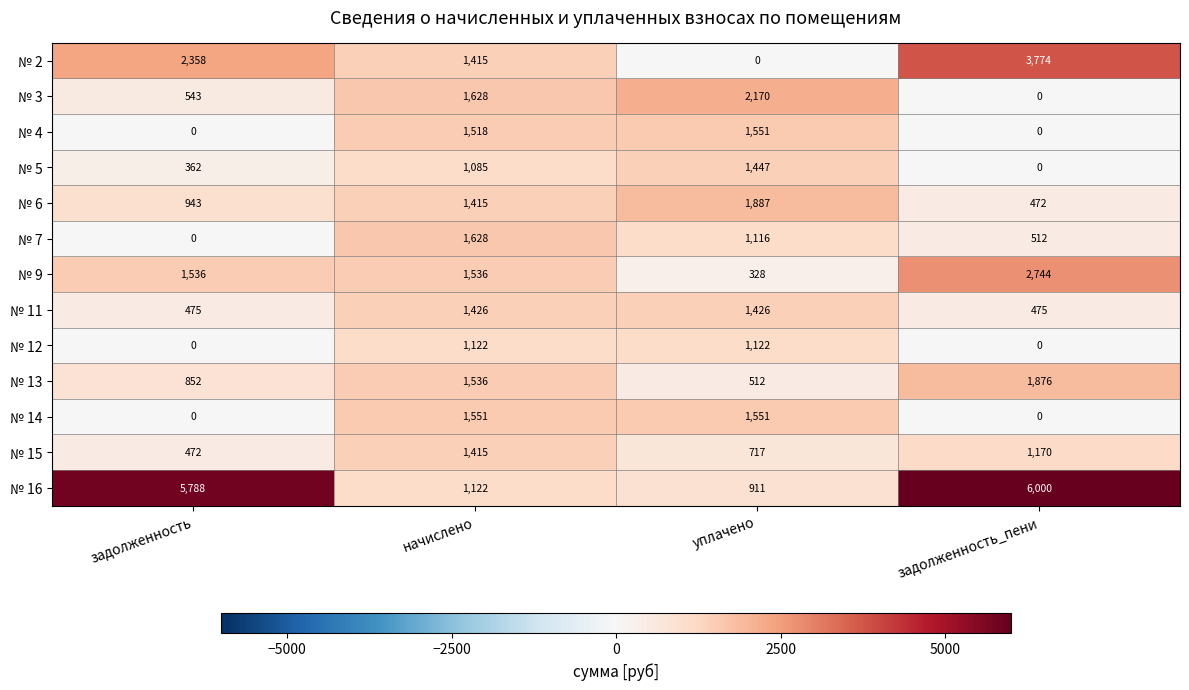

Is it true that № 9 equals 2058 at задолженность?

False